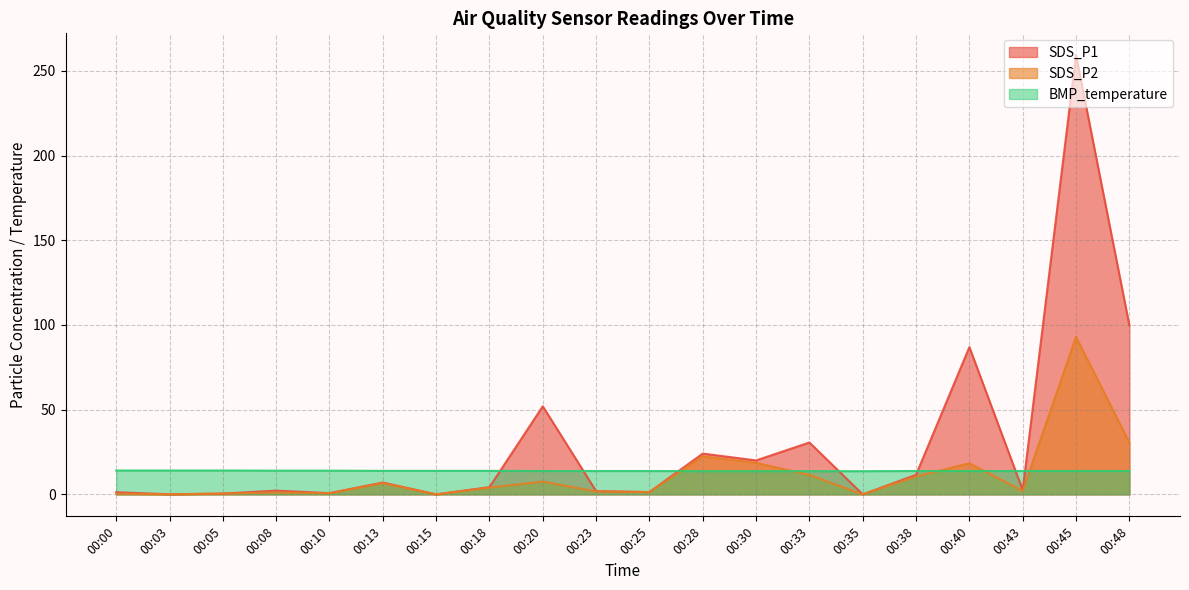

What is the sum of the SDS_P1 values at 00:20 and 00:35?

52.0